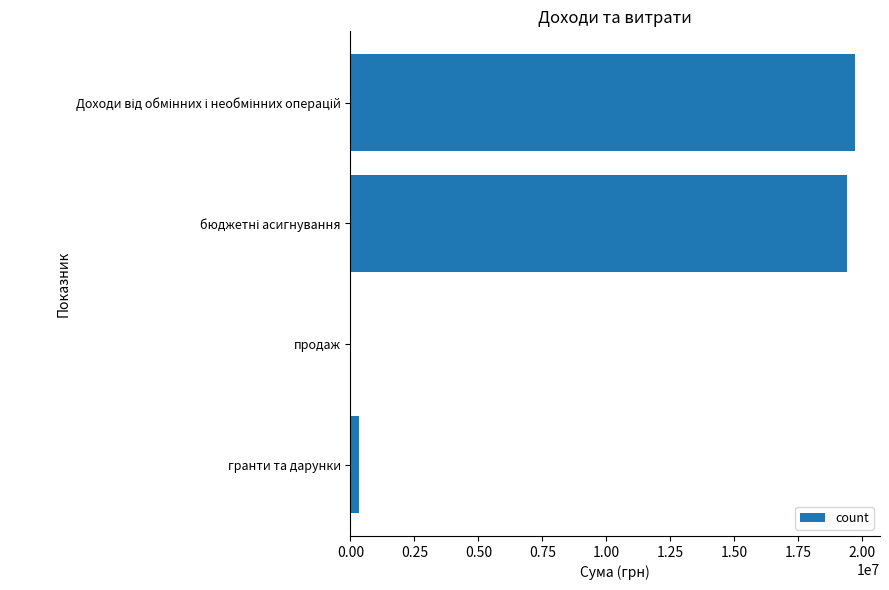

What is the sum of all values?

39402266